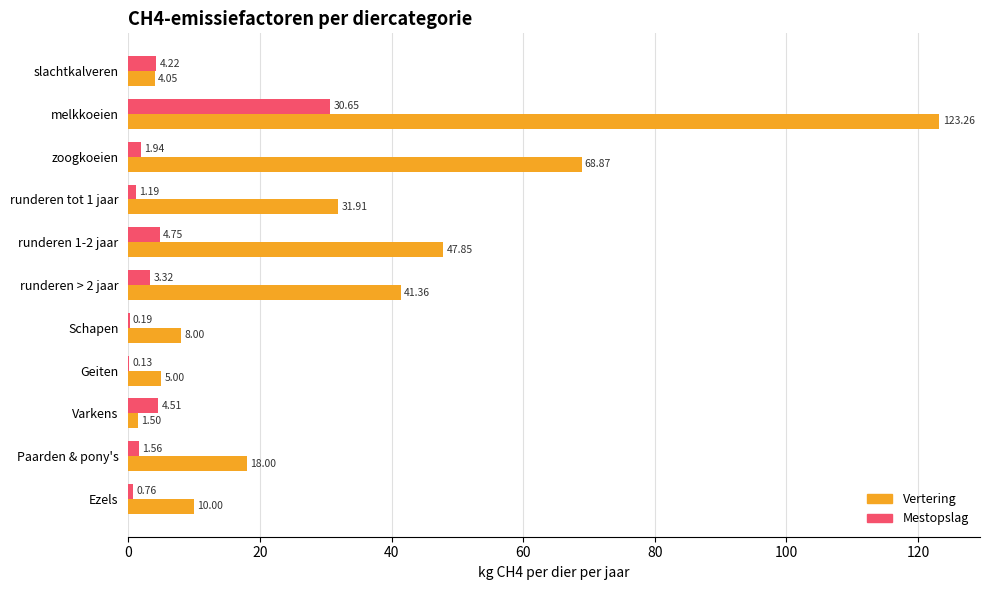

Which series has the largest total across all categories?

Vertering